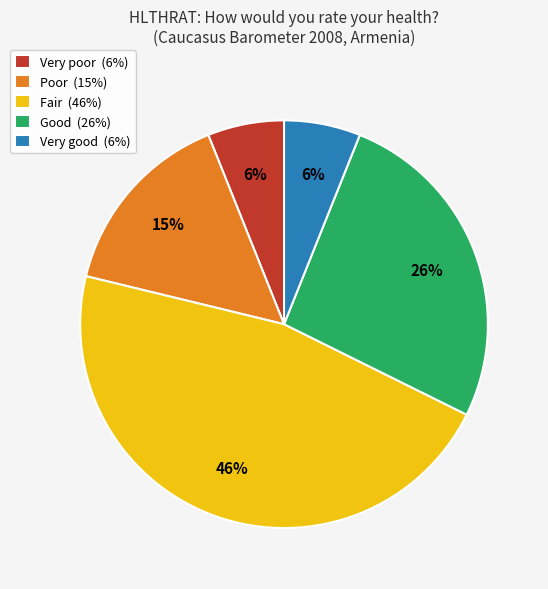

Is Very poor the majority of the pie?

No